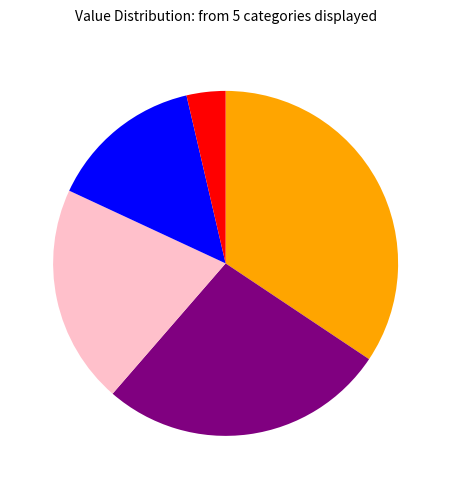

Is there any slice that represents more than half of the pie?

No